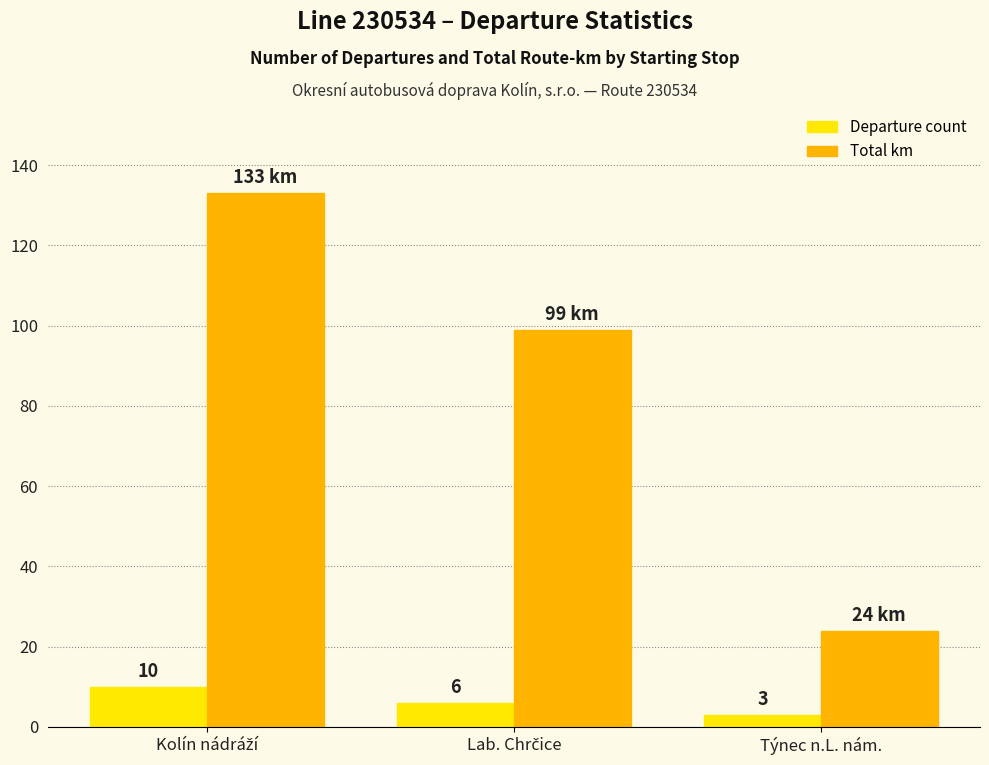

Which series has the largest total across all categories?

Total km